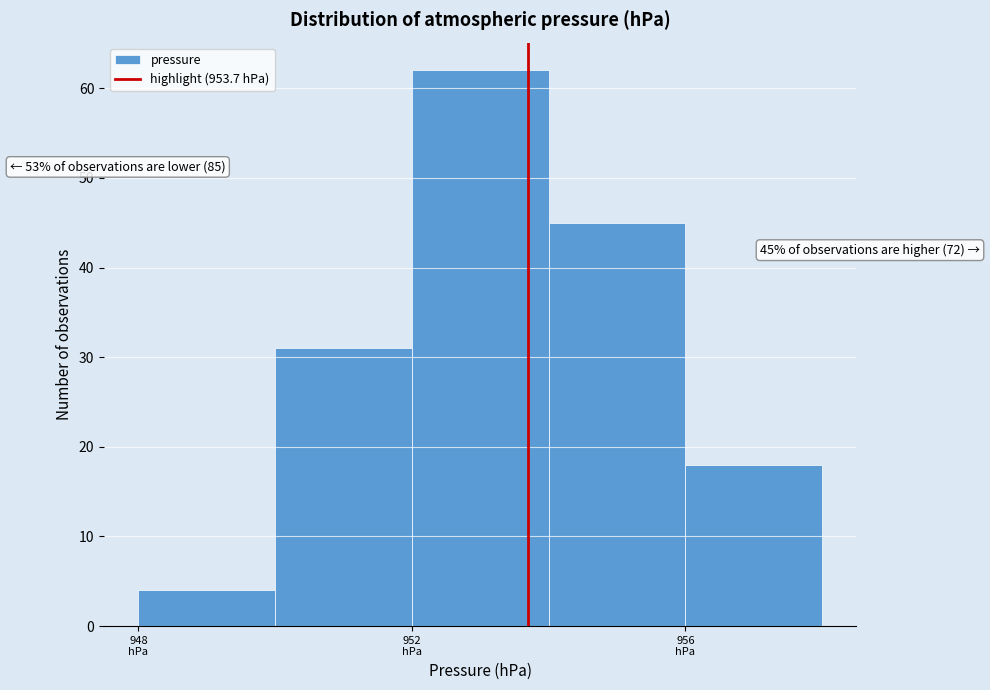

Over which range of the x-axis is the bar tallest?

952 to 954